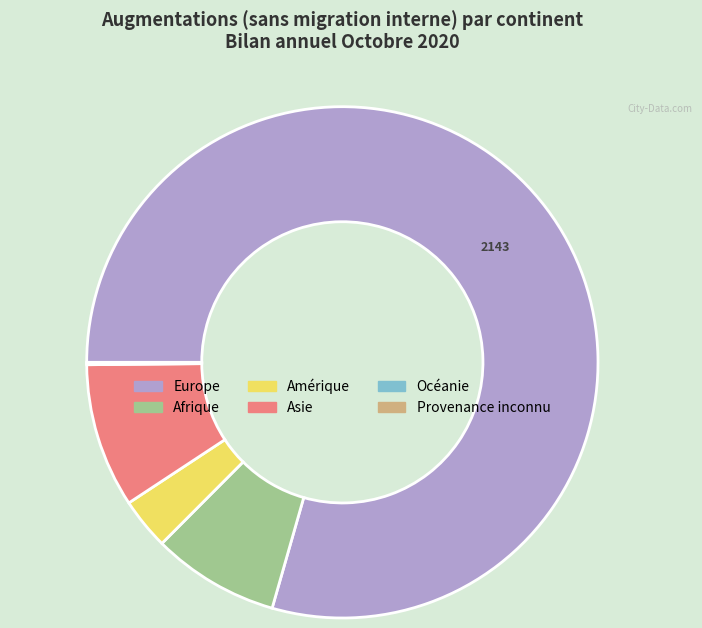

What is the ratio of the value at Afrique to the value at Amérique?

2.5